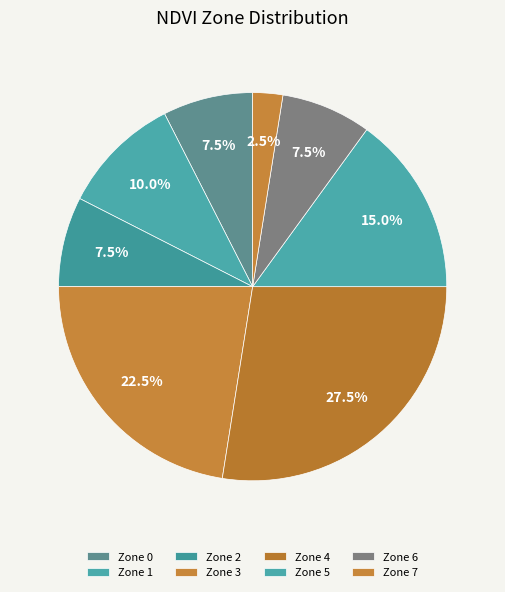

Is it true that Zone 7 is 2% of the pie?

True